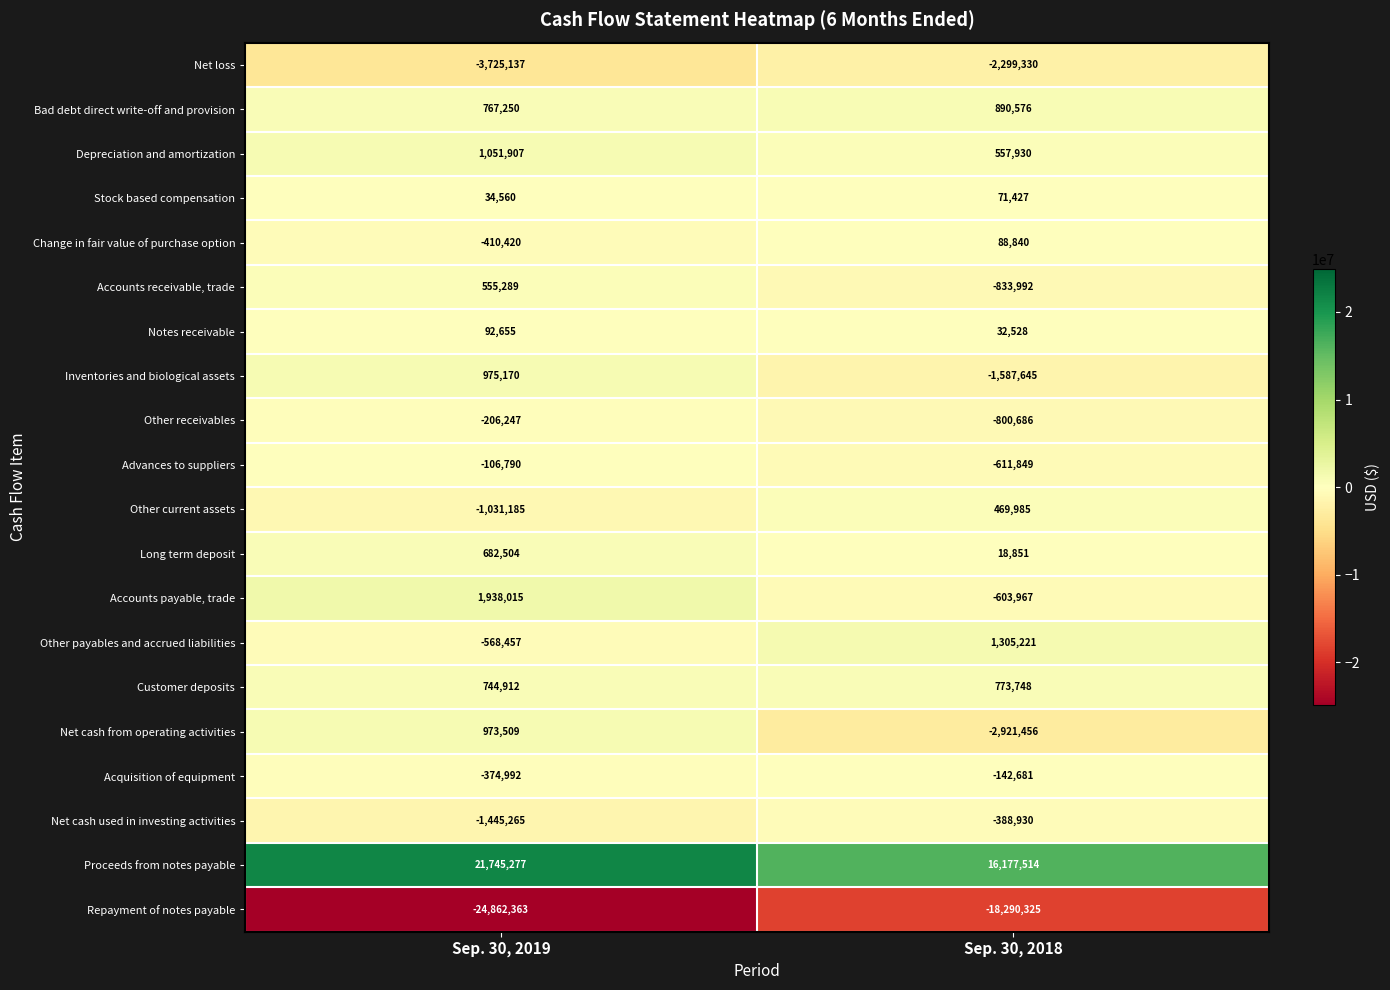

Rank the series at Sep. 30, 2019 from lowest to highest value.

Repayment of notes payable, Net loss, Net cash used in investing activities, Other current assets, Other payables and accrued liabilities, Change in fair value of purchase option, Acquisition of equipment, Other receivables, Advances to suppliers, Stock based compensation, Notes receivable, Accounts receivable, trade, Long term deposit, Customer deposits, Bad debt direct write-off and provision, Net cash from operating activities, Inventories and biological assets, Depreciation and amortization, Accounts payable, trade, Proceeds from notes payable